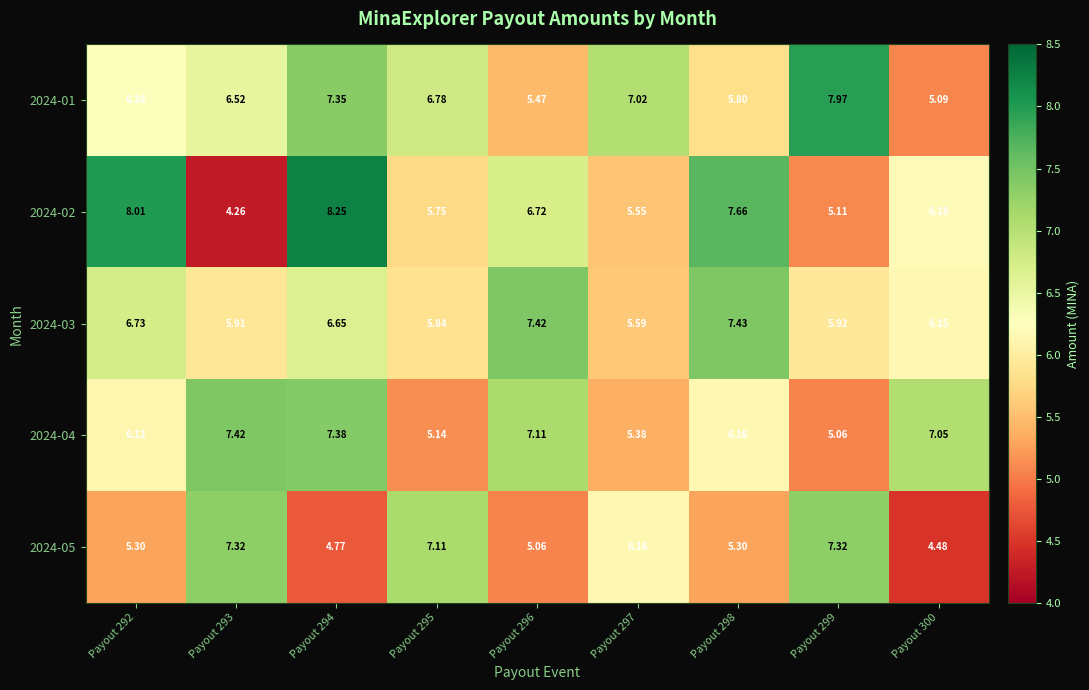

Is the value of 2024-01 at Payout 295 greater than the value of 2024-03 at Payout 296?

No